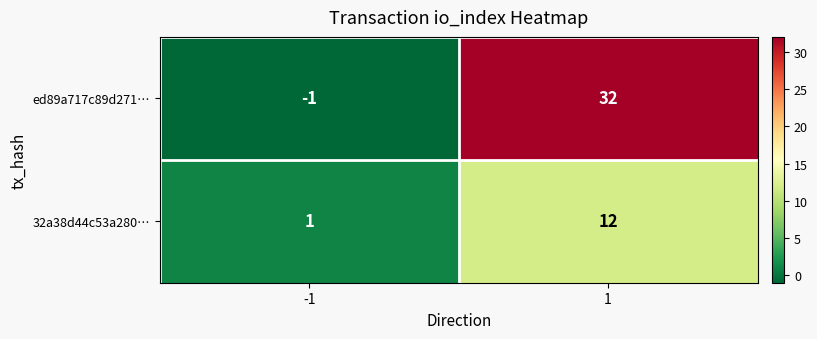

Between -1 and 1, which series saw the biggest shift?

ed89a717c89d271…